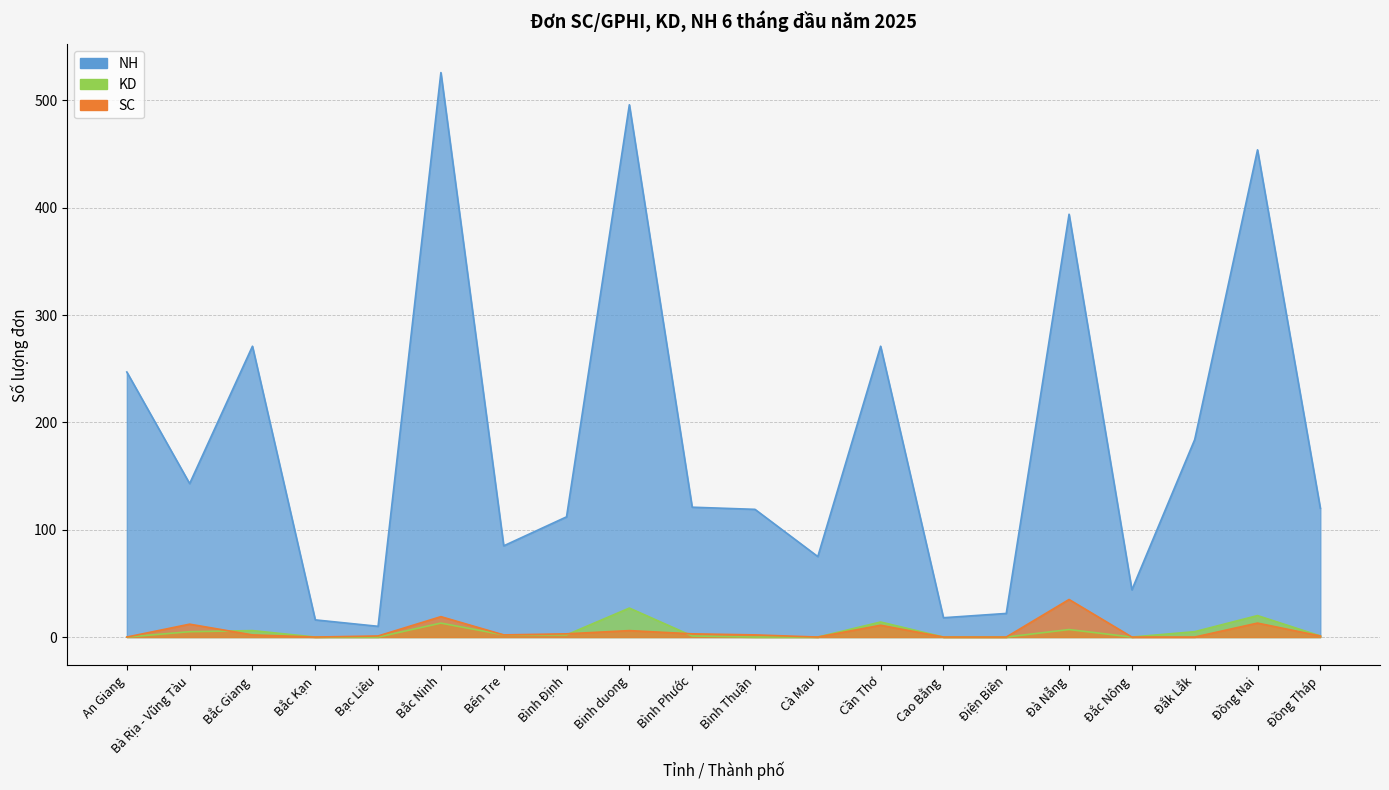

Where is the first local maximum for KD?

Bắc Giang